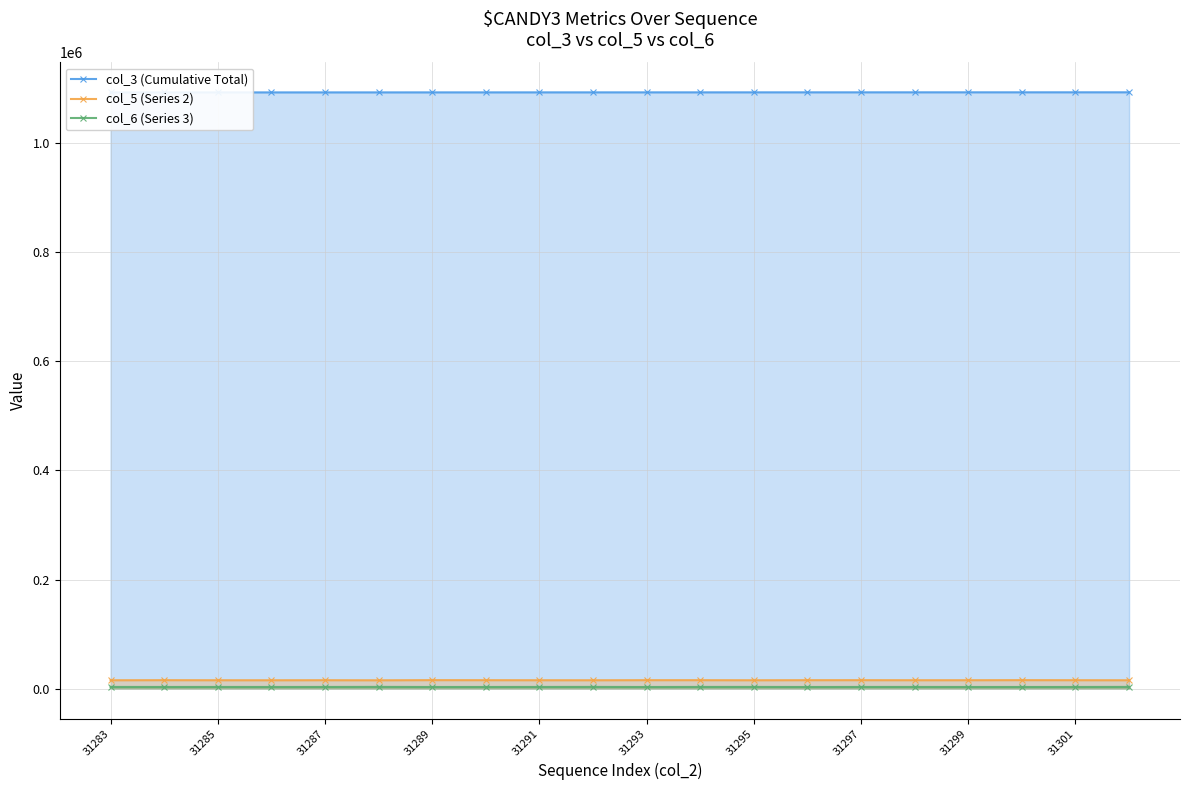

Rank the series at 31283 from lowest to highest value.

col_6 (Series 3), col_5 (Series 2), col_3 (Cumulative Total)